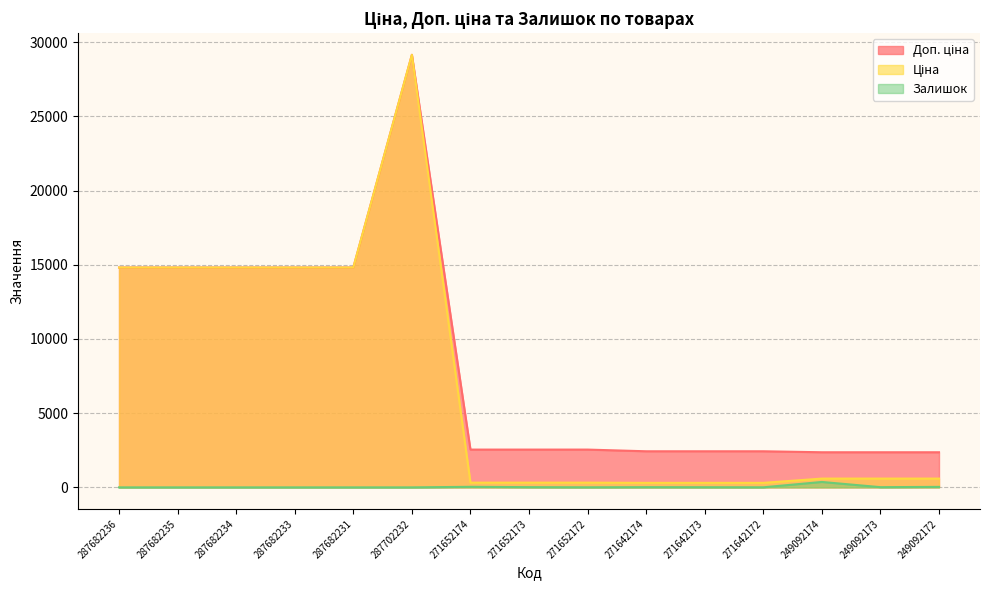

What is the spread (max minus min) of values at 287682234?

14817.6